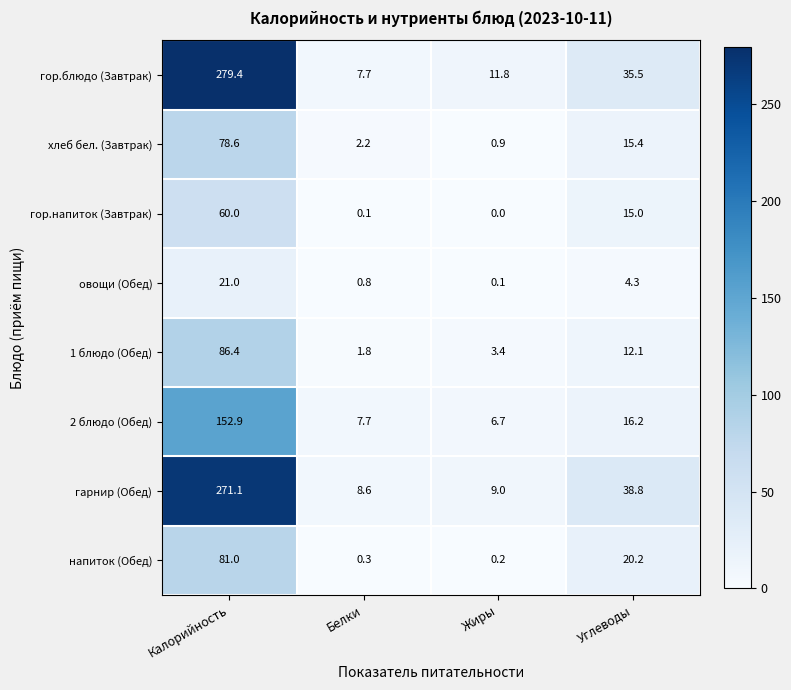

What is the total value across all series at Жиры?

32.1